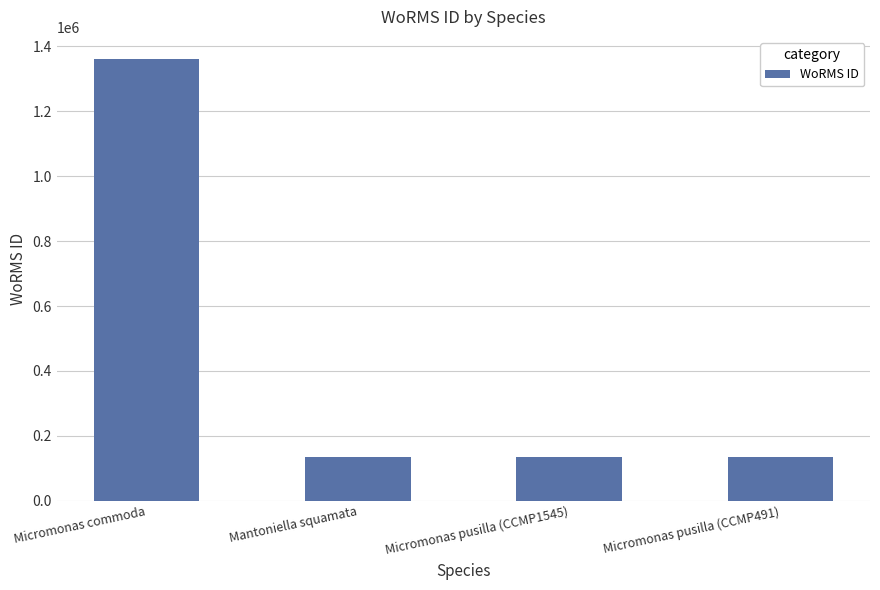

What is the greatest value displayed?

1361174